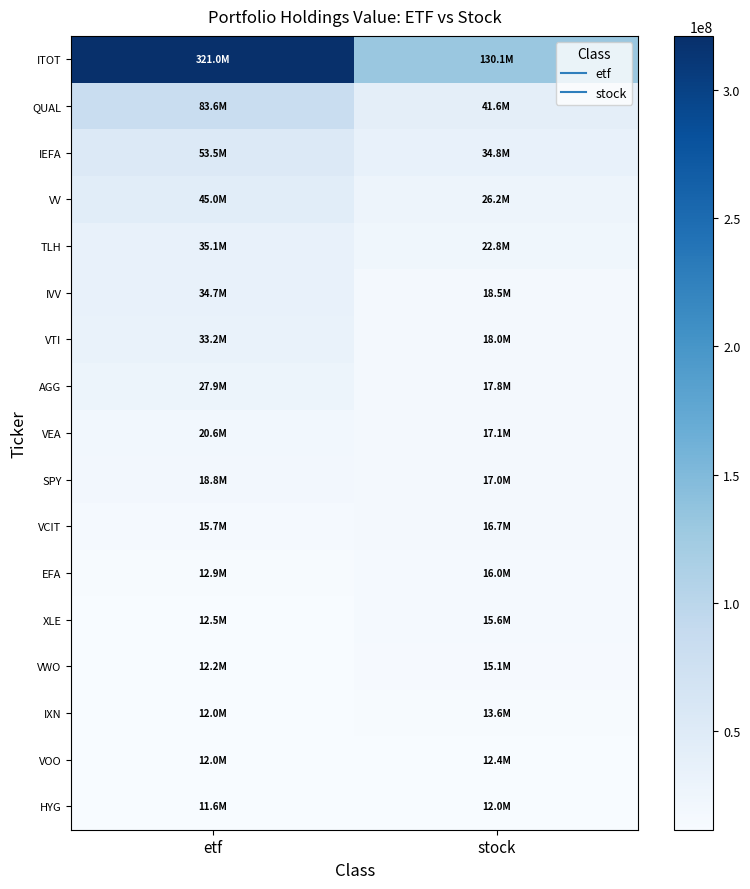

Which series has the widest spread of values?

ITOT